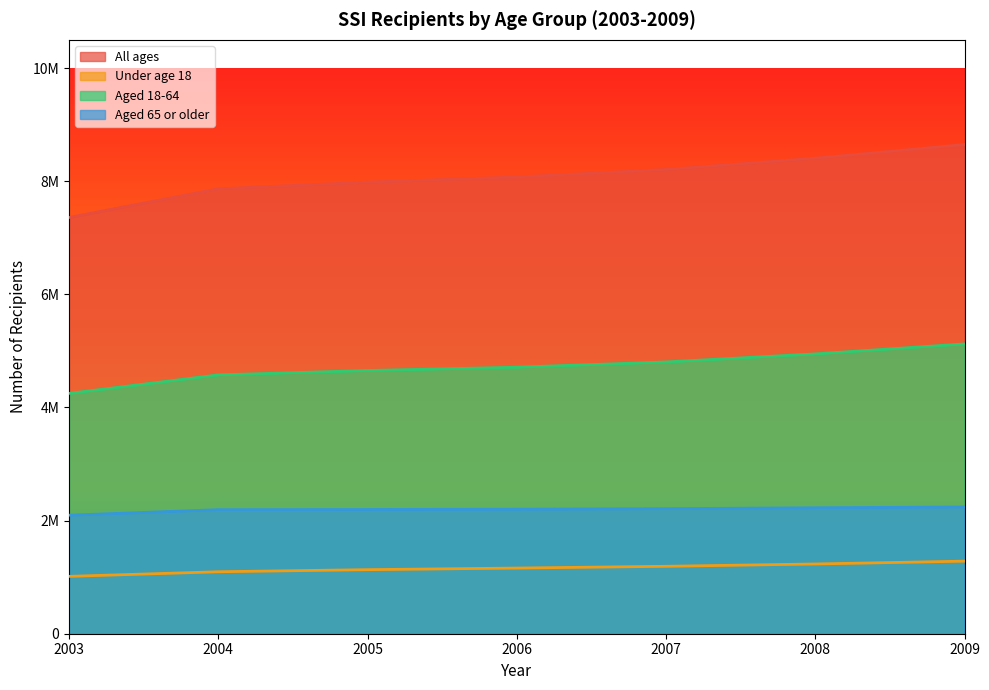

Rank the categories by Aged 18-64 value from lowest to highest.

2003, 2004, 2005, 2006, 2007, 2008, 2009